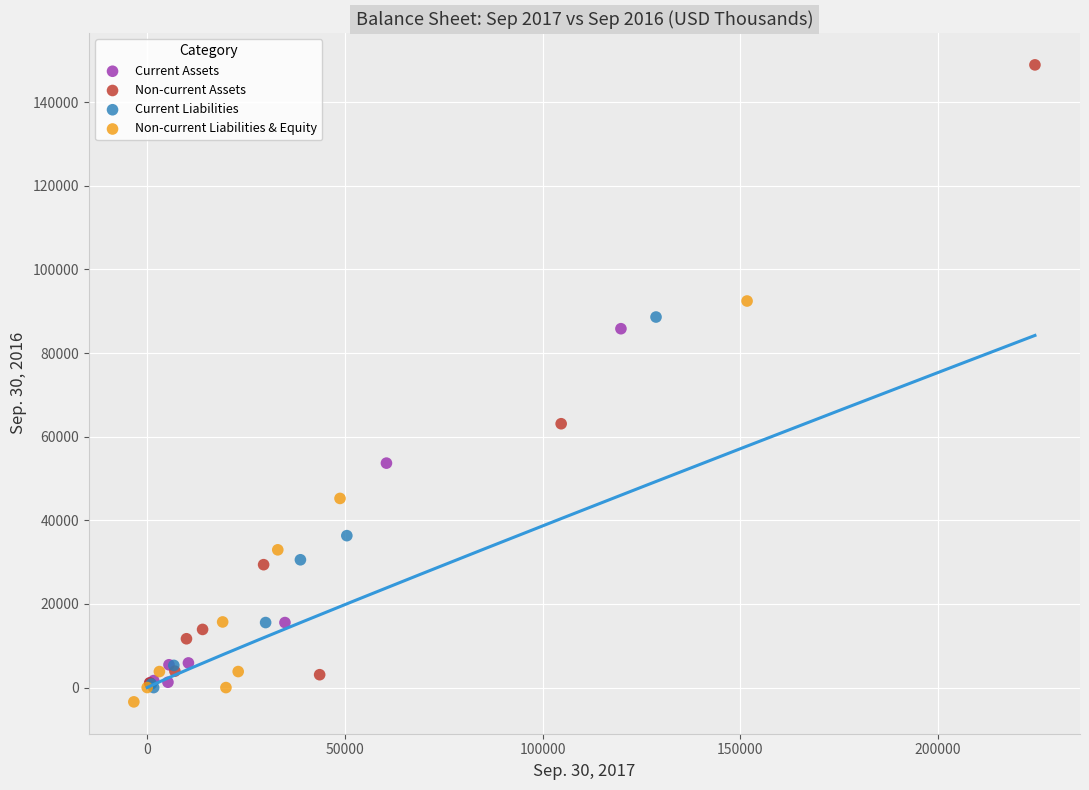

Which series has the widest spread of Y values?

Non-current Assets